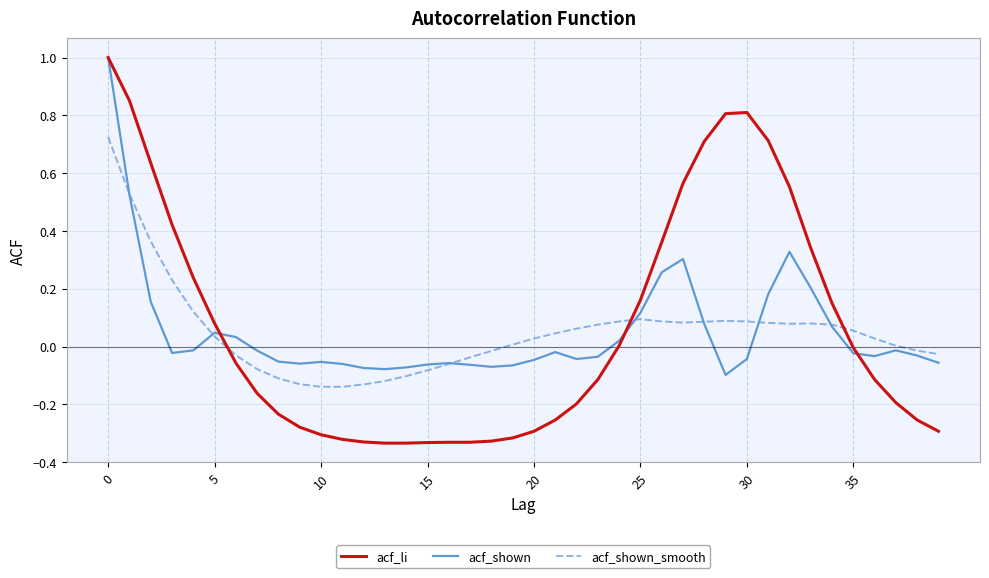

What is the highest value of the acf_li series?

1.0